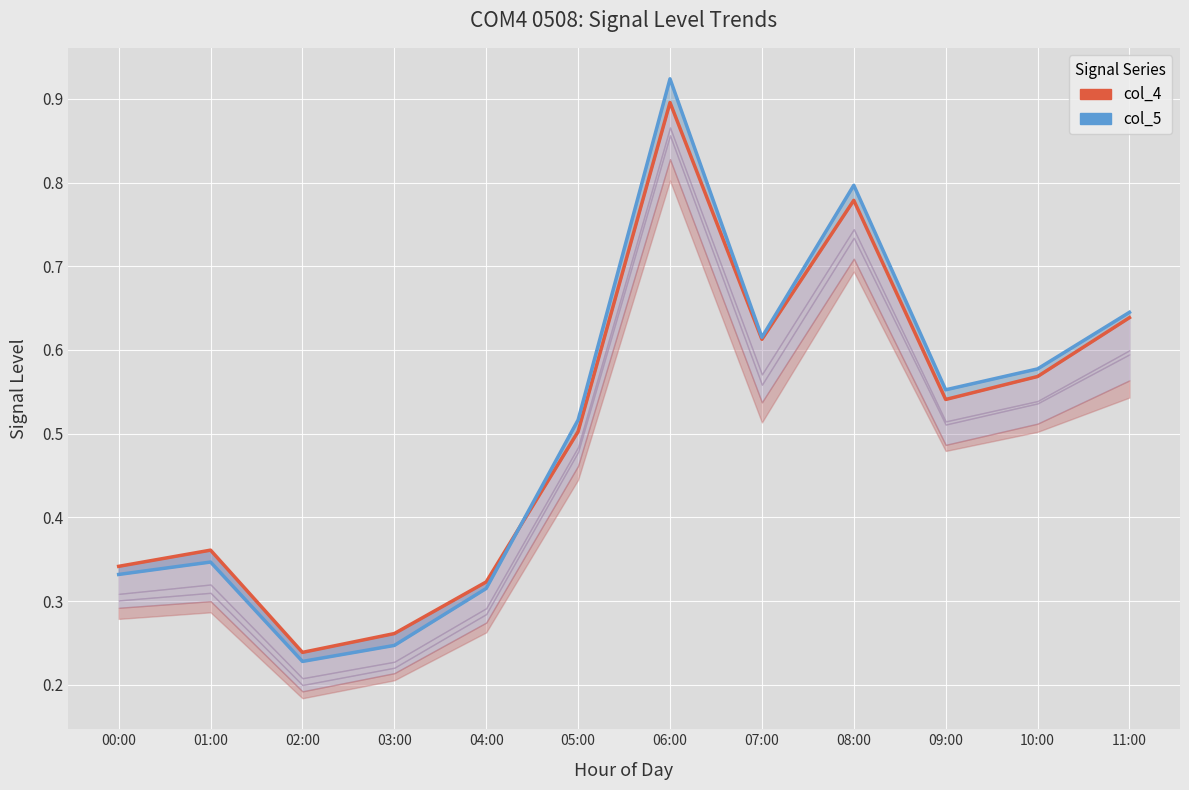

True or false: col_4 has a value of 0.1 at 01:00.

False